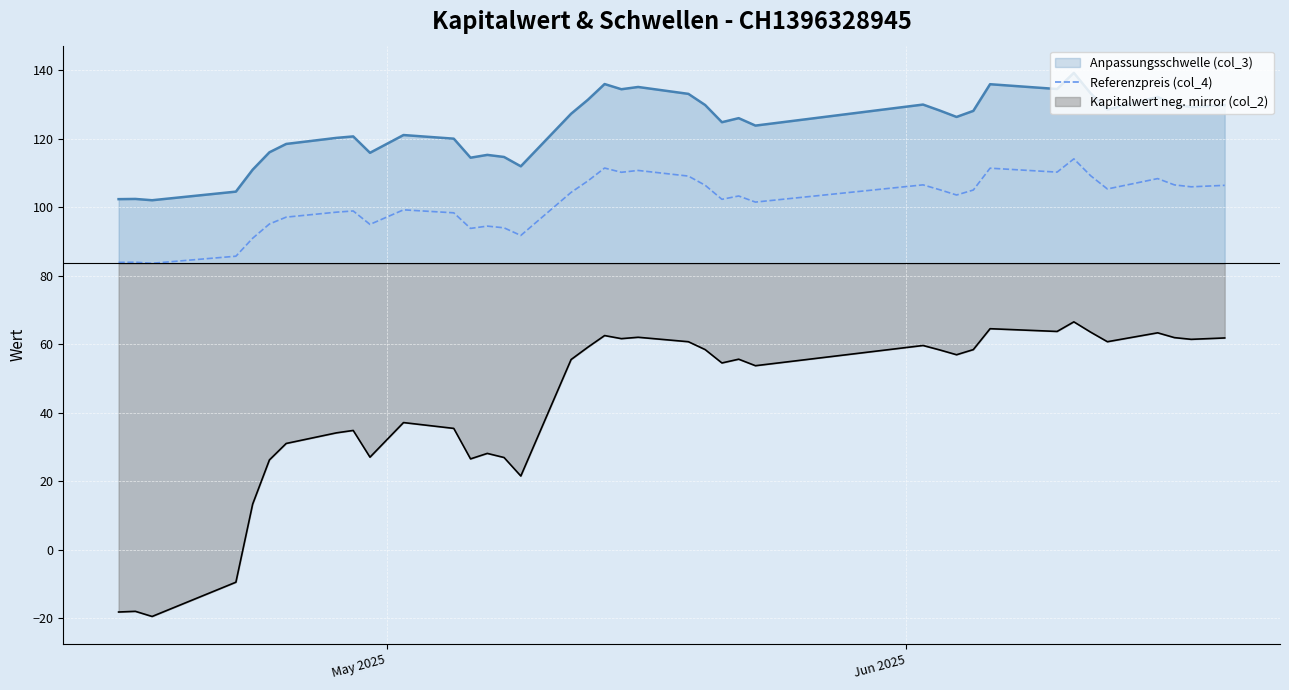

Reading left to right, list all the values displayed in this chart.

83.9	84.0	83.7	85.7	91.0	95.1	97.1	98.6	98.9	95.0	99.2	98.4	93.8	94.5	94.0	91.8	104.3	107.7	111.5	110.2	110.8	109.1	106.4	102.3	103.3	101.5	106.5	105.1	103.6	105.0	111.4	110.3	114.1	109.2	105.3	108.4	106.5	106.0	106.4